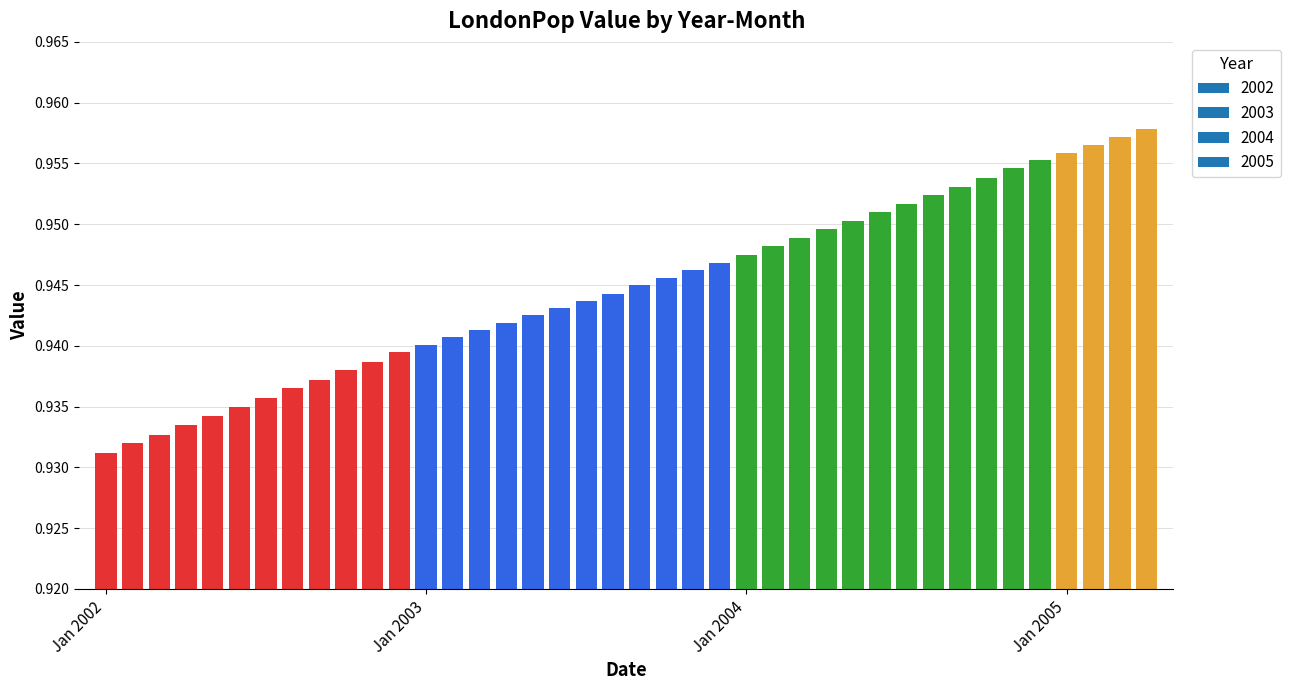

How many bars are there in total?

40